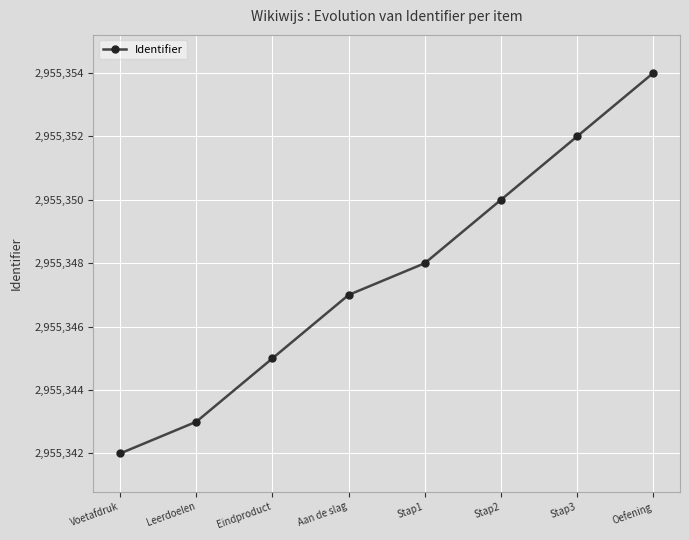

Where is the data nearest to the value 2955348?

Stap1